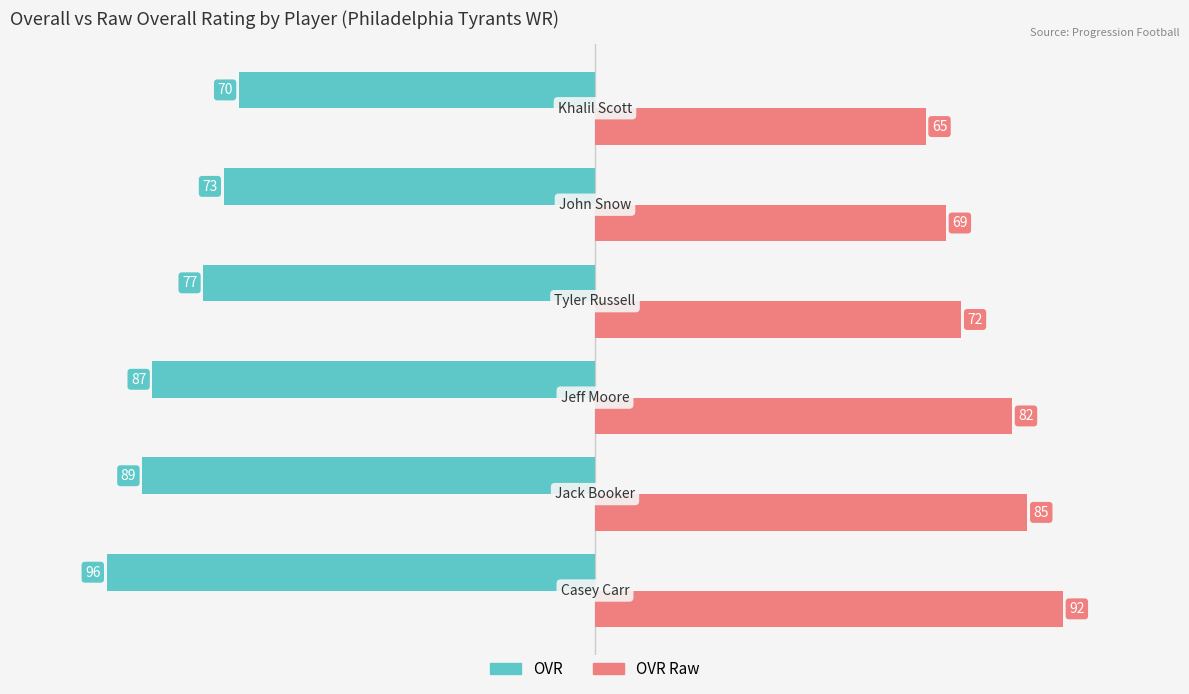

Rank the series by their maximum value, from lowest to highest.

OVR, OVR Raw